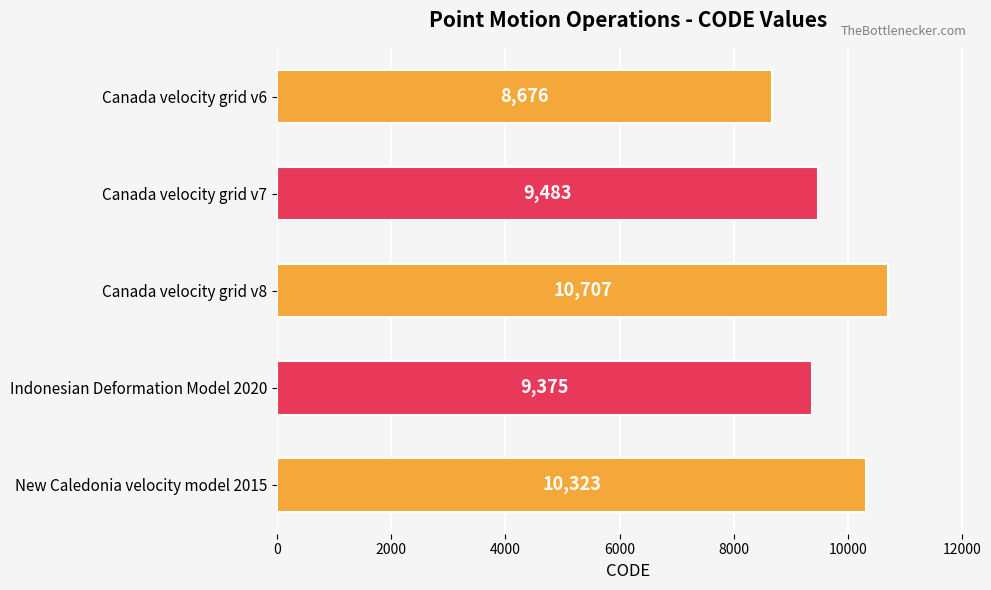

True or false: the data shows 8676 at Canada velocity grid v6.

True